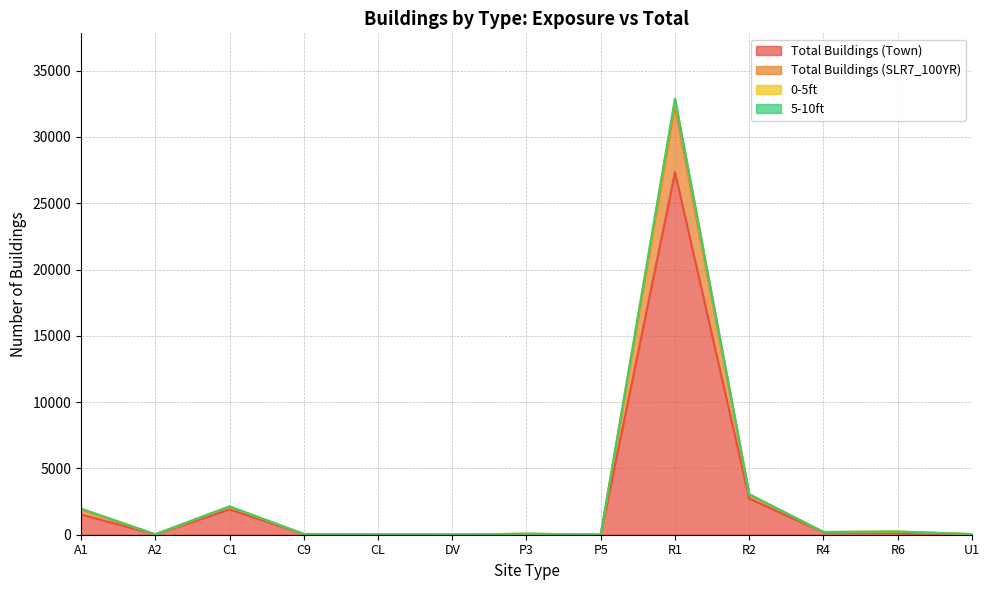

How many categories are shown in the chart?

13